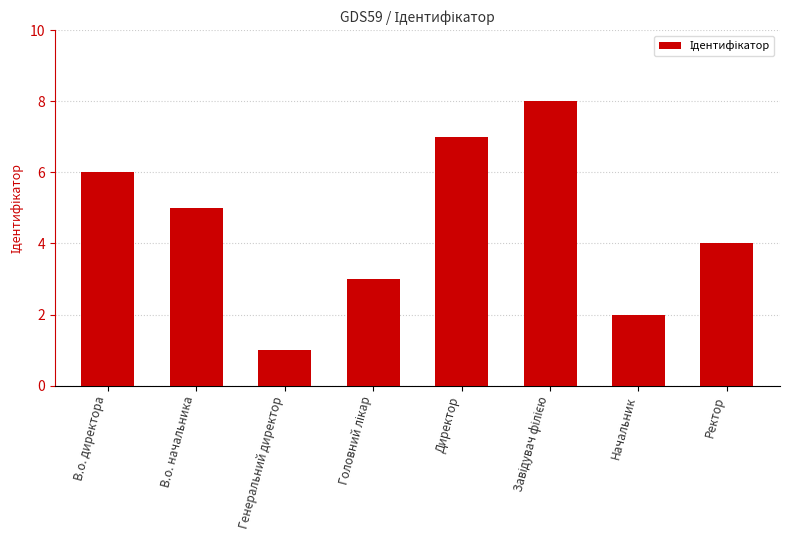

At which label is the value closest to 4?

Ректор